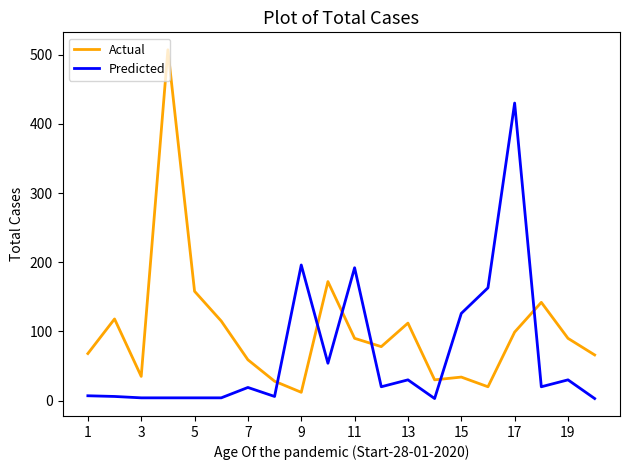

Which series has the widest spread of values?

Actual